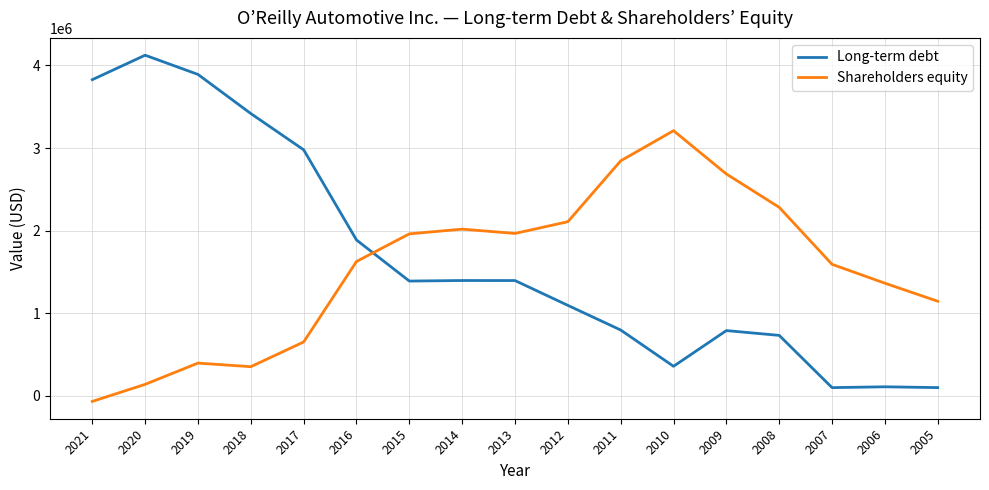

At 2010, list the series in order from largest to smallest.

Shareholders equity, Long-term debt